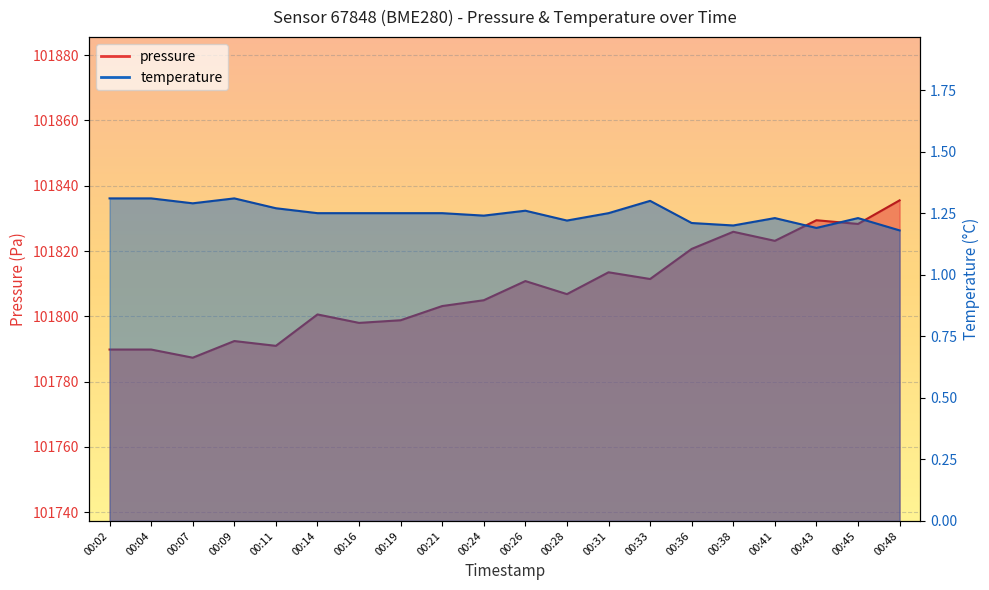

Which category has the highest value in the temperature series?

00:02